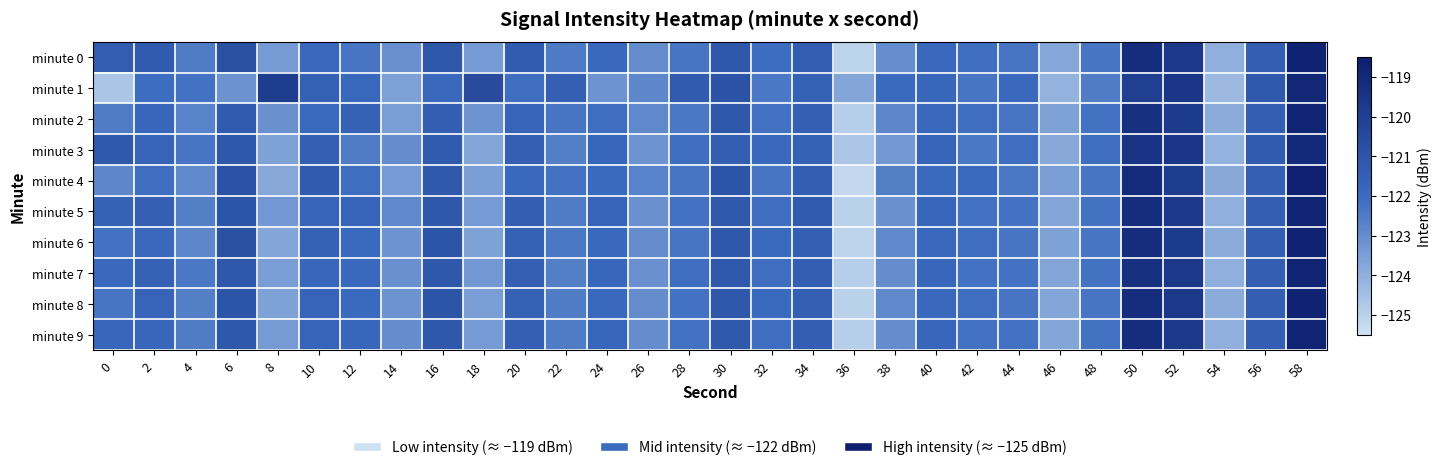

How many categories are shown in the chart?

30